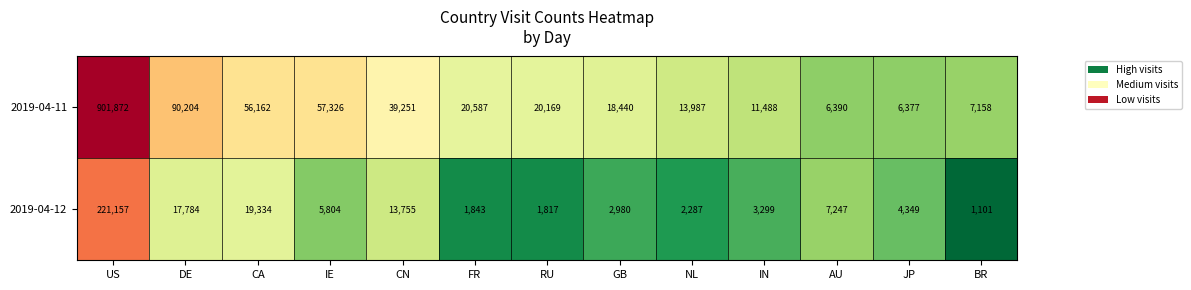

Rank the series by their average value, from highest to lowest.

2019-04-11, 2019-04-12